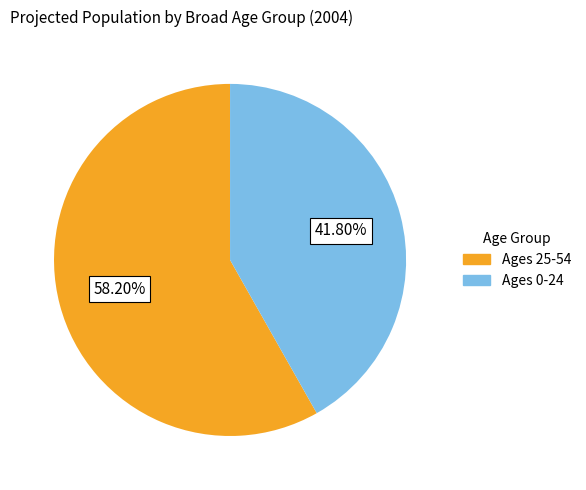

Is there any slice that represents more than half of the pie?

Yes